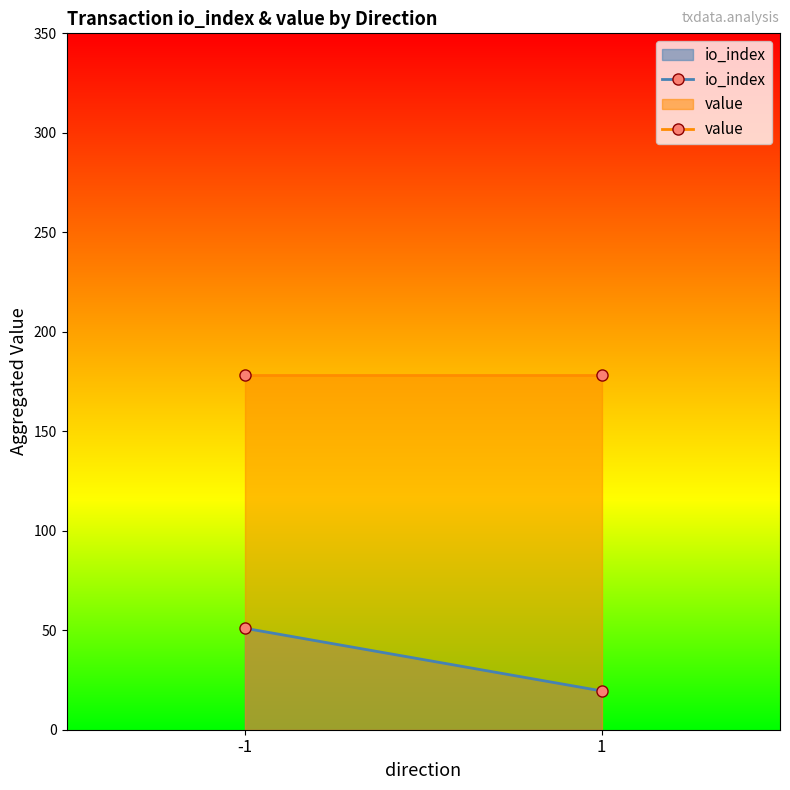

Which series has the largest range (max minus min)?

io_index